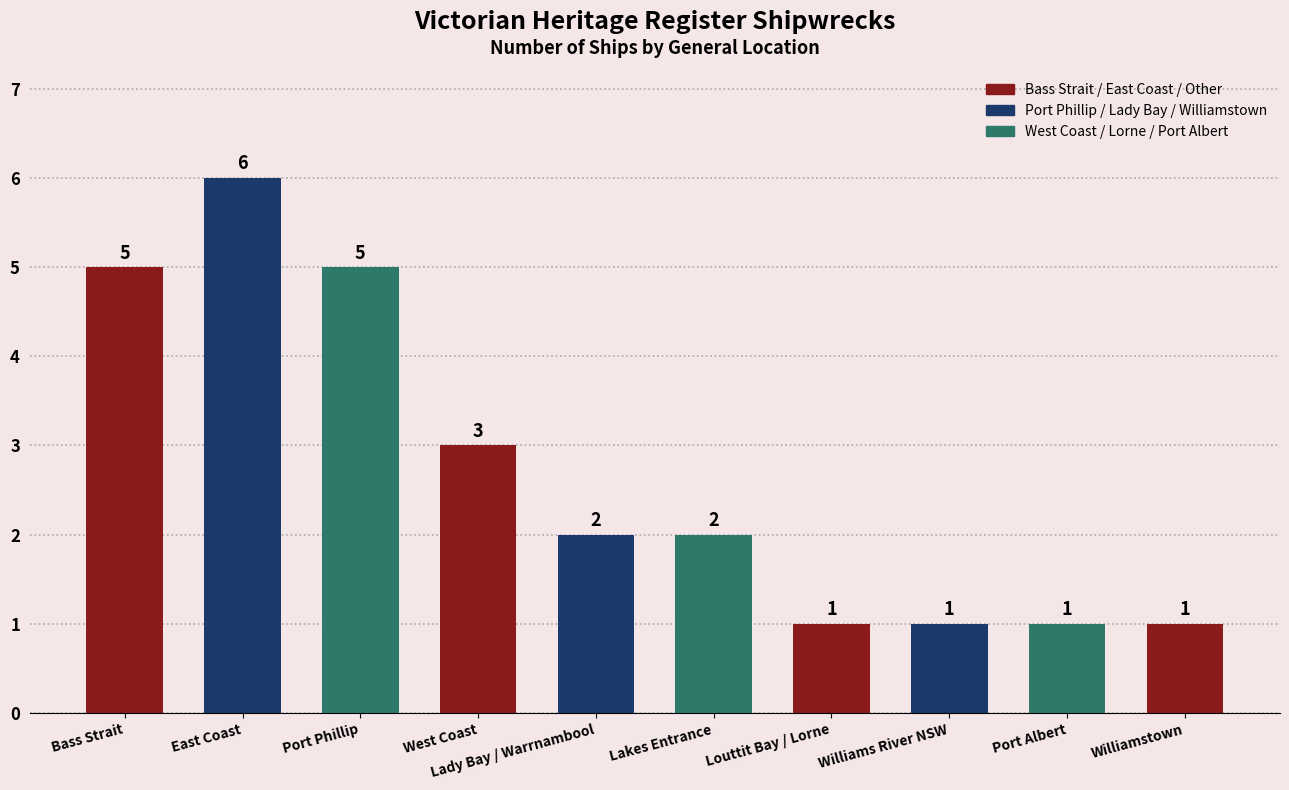

Reading right to left, list all the values displayed in this chart.

Williamstown=1	Port Albert=1	Williams River NSW=1	Louttit Bay / Lorne=1	Lakes Entrance=2	Lady Bay / Warrnambool=2	West Coast=3	Port Phillip=5	East Coast=6	Bass Strait=5